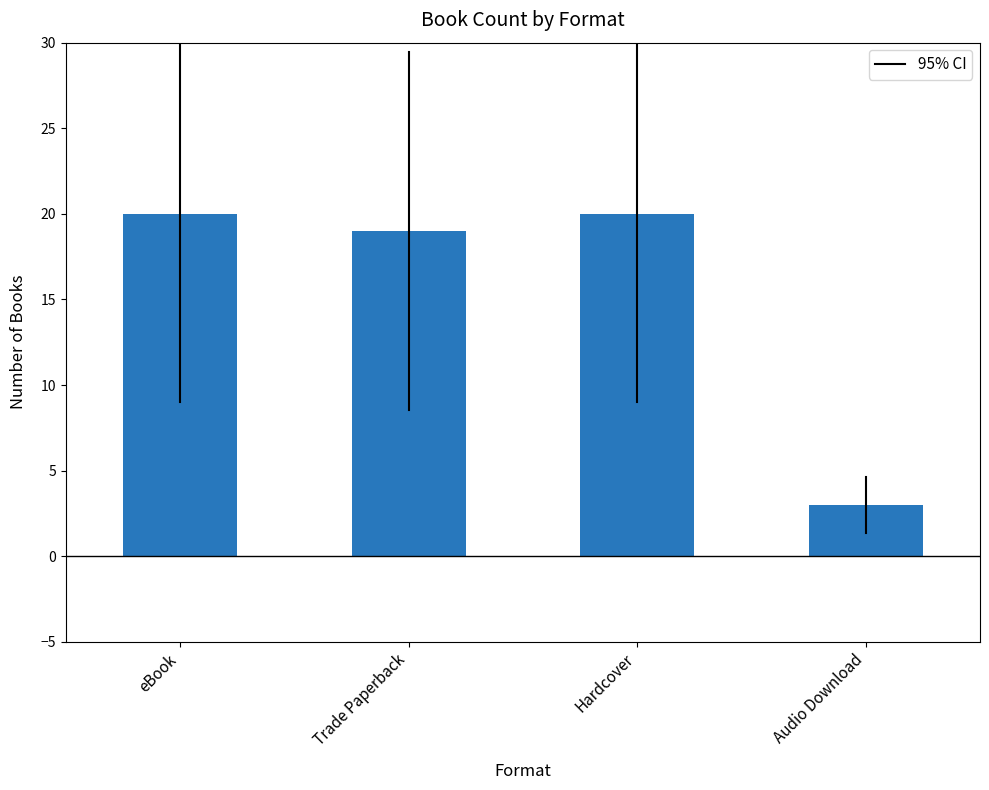

What is the value of the 3rd bar from the left?

20